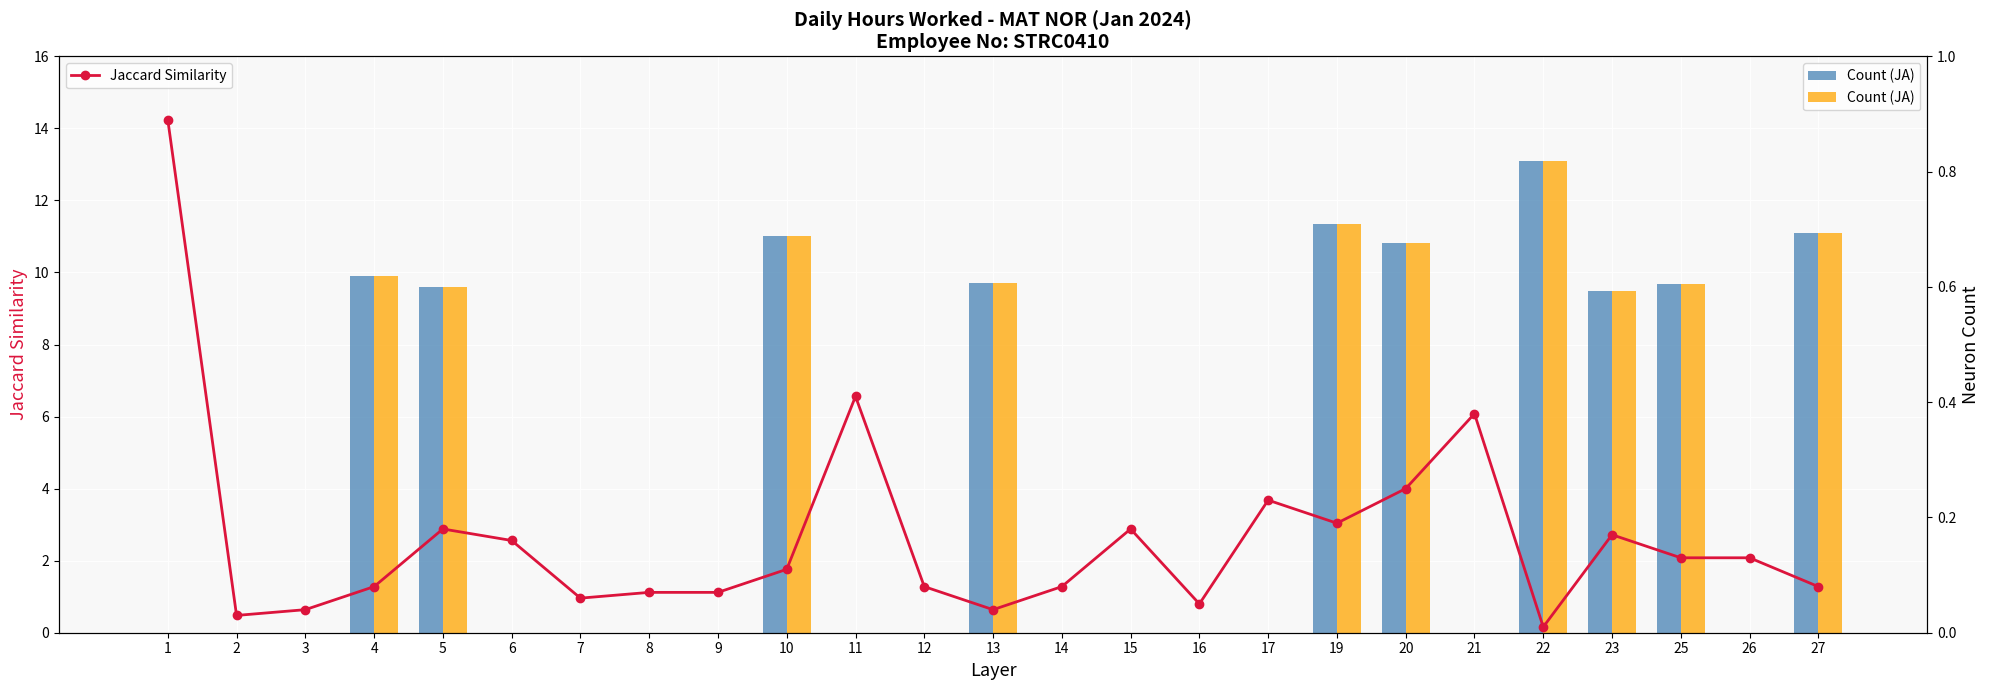

Rank the series at 22 from highest to lowest value.

Count (JA), Jaccard Similarity